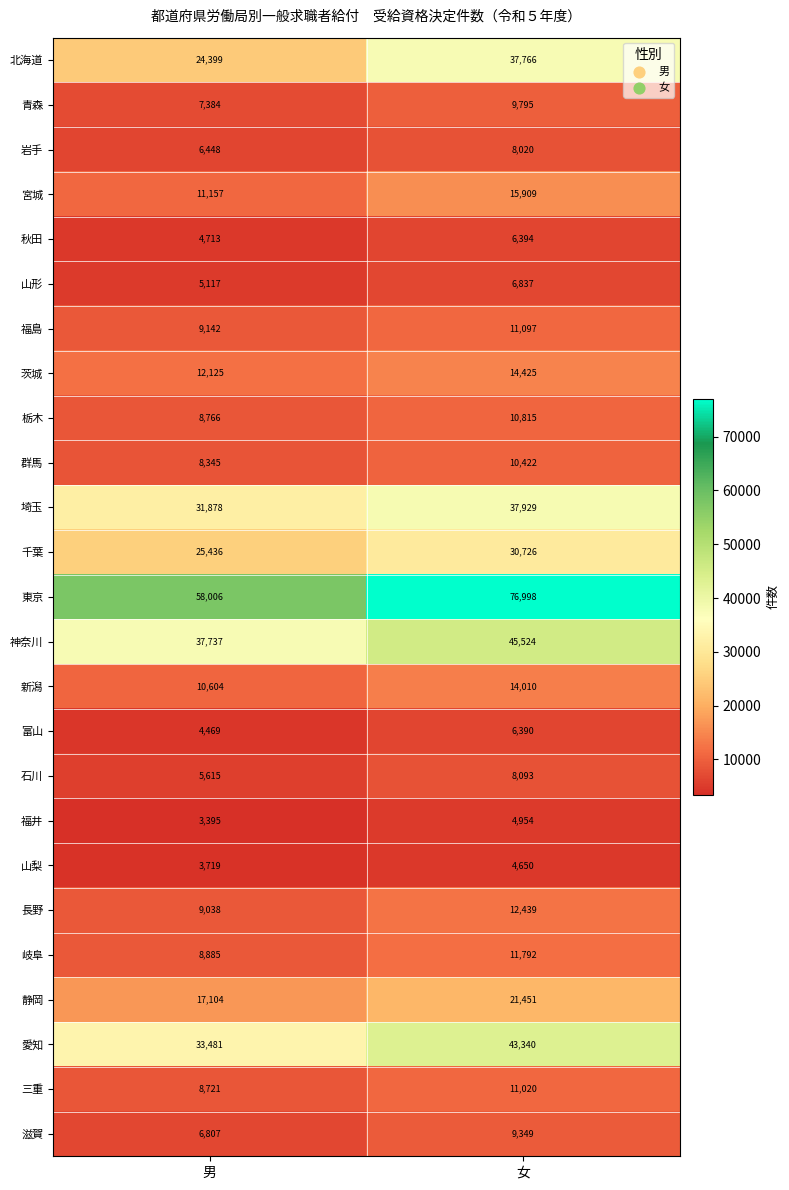

Which category has the lowest value across all series?

男